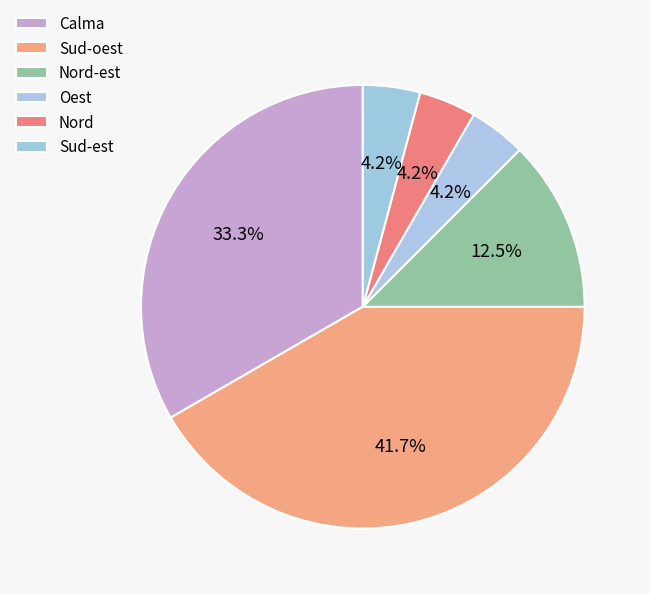

Count the number of slices in the pie.

6